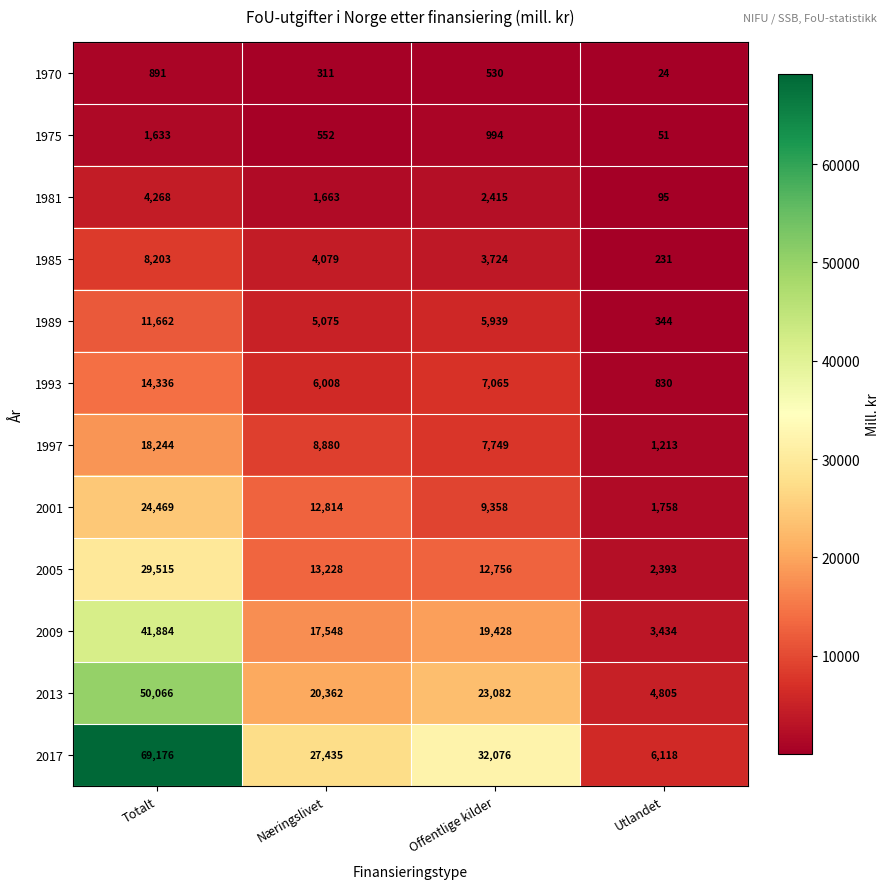

What is the maximum value shown in the chart?

69176